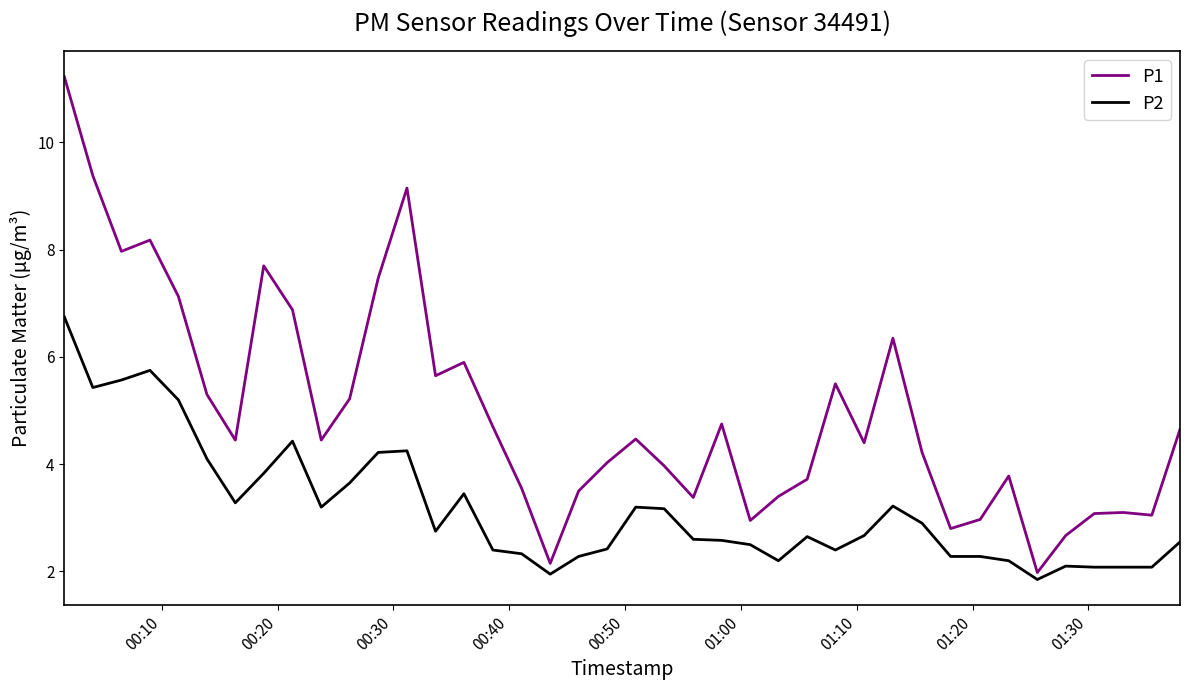

Which series has the largest total across all categories?

P1